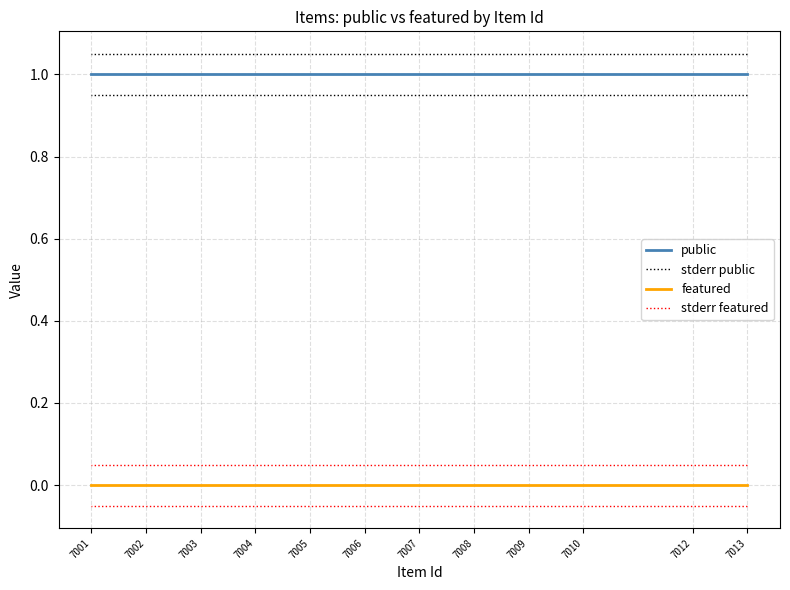

Reading left to right, extract all data points from this chart.

public: 7013=1.0	7012=1.0	7010=1.0	7009=1.0	7008=1.0	7007=1.0	7006=1.0	7005=1.0	7004=1.0	7003=1.0	7002=1.0	7001=1.0
stderr public: 7013=1.1	7012=1.1	7010=1.1	7009=1.1	7008=1.1	7007=1.1	7006=1.1	7005=1.1	7004=1.1	7003=1.1	7002=1.1	7001=1.1
featured: 7013=0.0	7012=0.0	7010=0.0	7009=0.0	7008=0.0	7007=0.0	7006=0.0	7005=0.0	7004=0.0	7003=0.0	7002=0.0	7001=0.0
stderr featured: 7013=0.1	7012=0.1	7010=0.1	7009=0.1	7008=0.1	7007=0.1	7006=0.1	7005=0.1	7004=0.1	7003=0.1	7002=0.1	7001=0.1